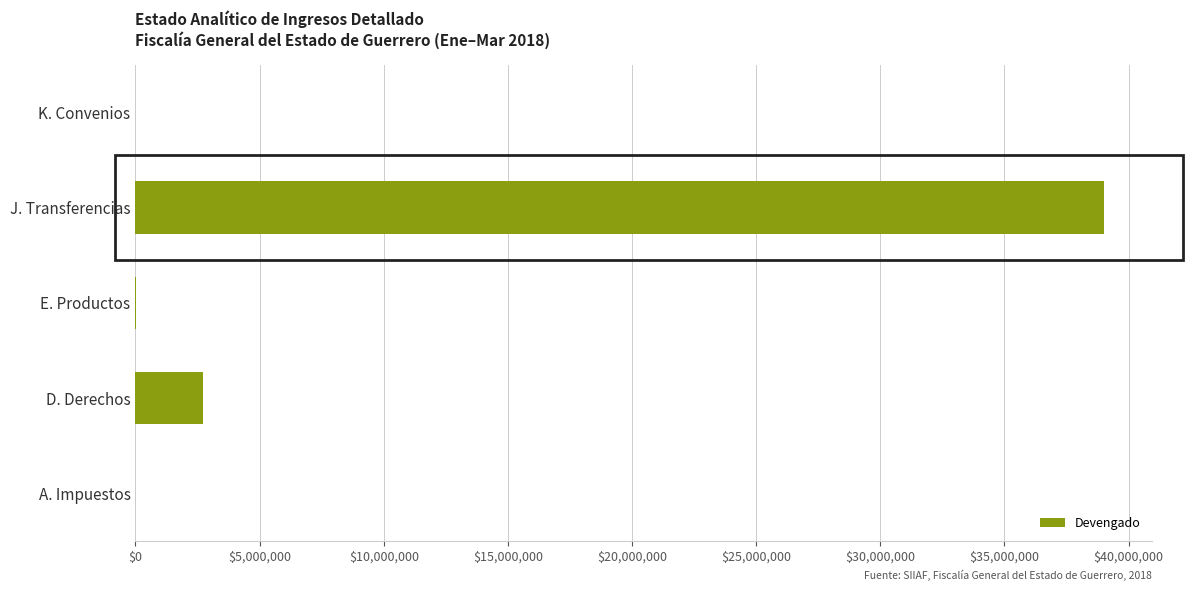

Where is the data nearest to the value 19499899?

D. Derechos